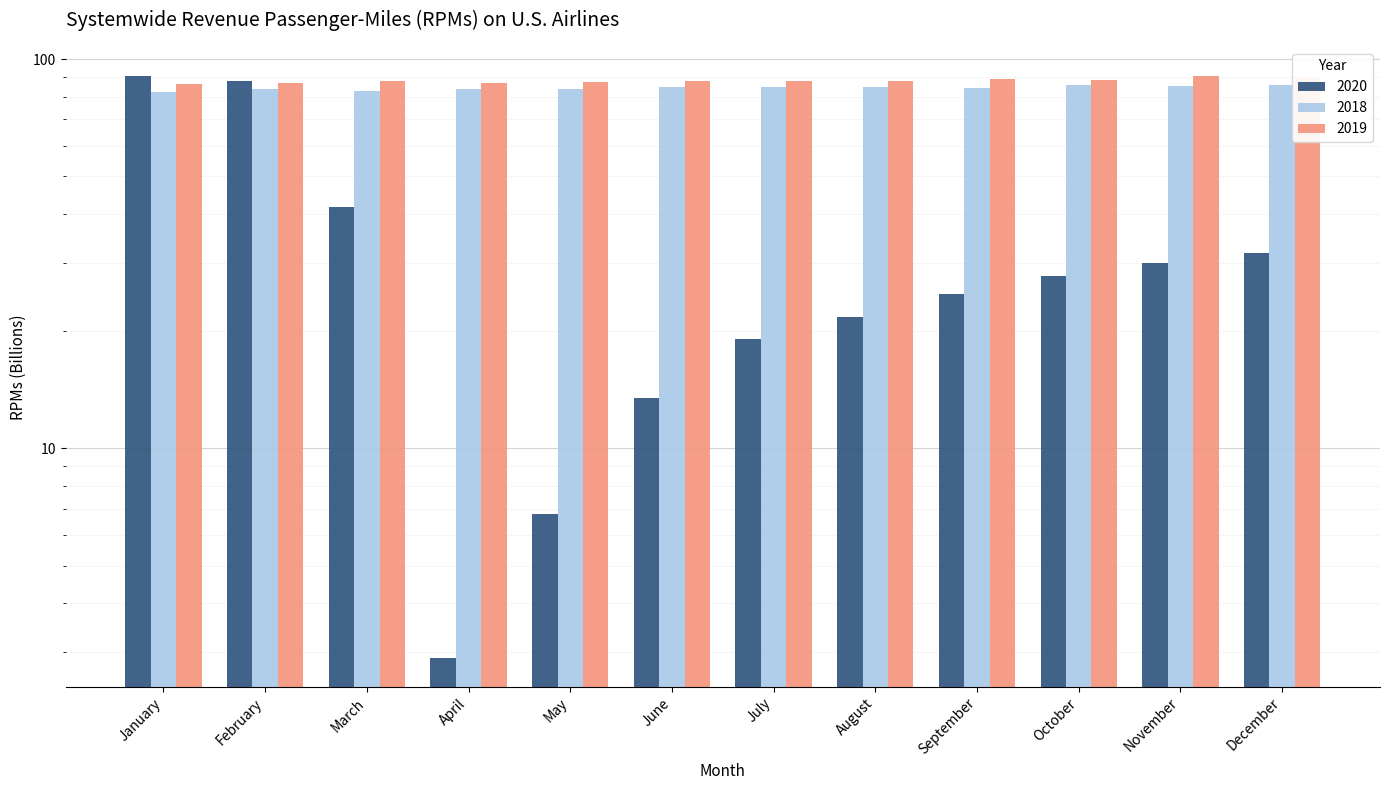

Is the value of 2018 at October greater than the value of 2020 at July?

Yes